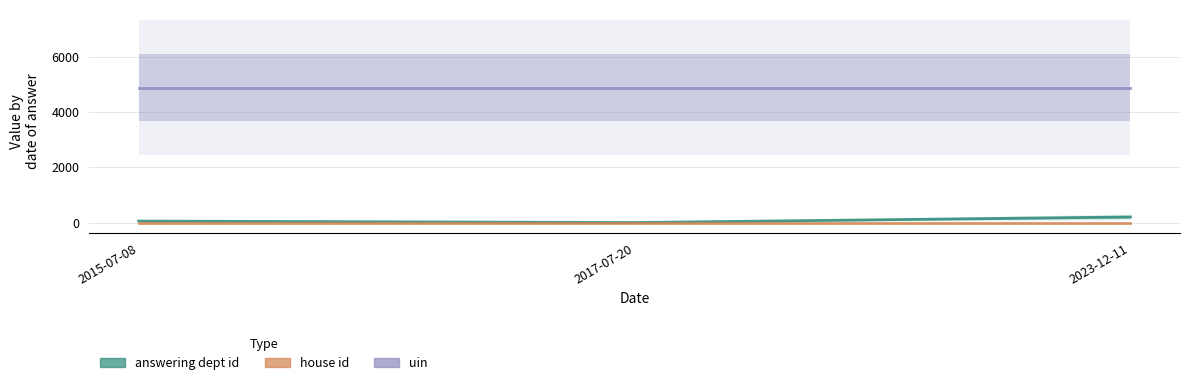

What is the label of the 2nd point from the right?

2017-07-20